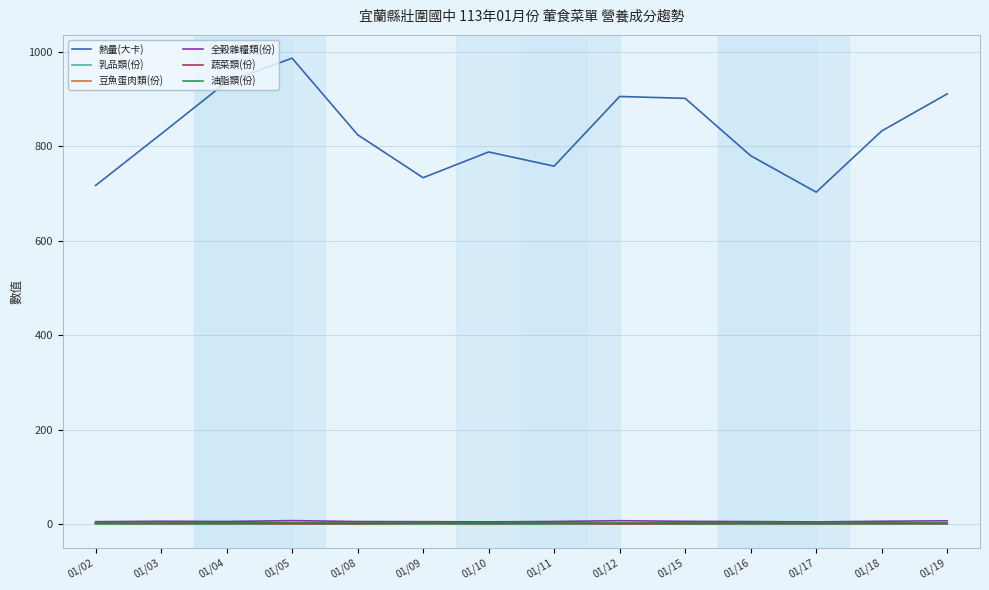

True or false: 蔬菜類(份) and 全穀雜糧類(份) intersect in this chart.

False